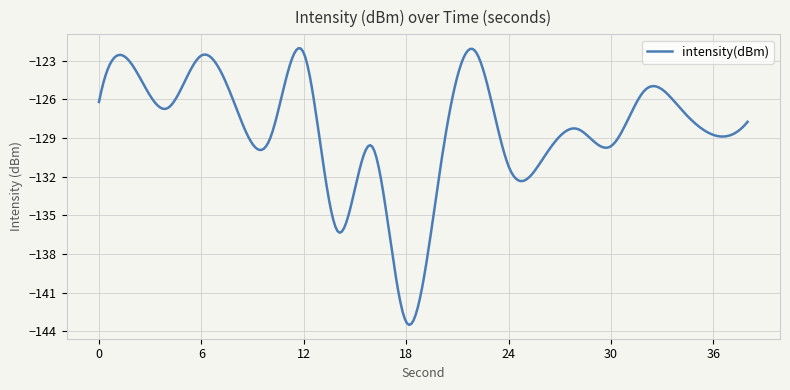

How many lines are shown in the chart?

1